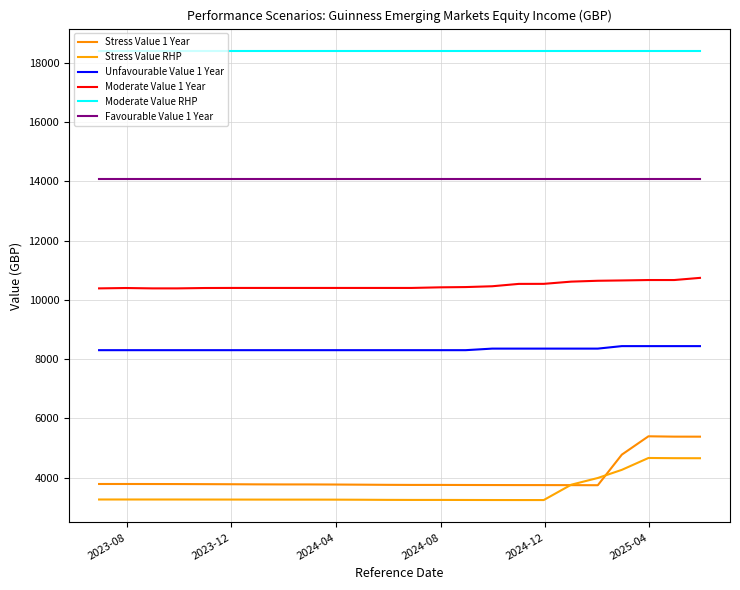

What is the sum of all Stress Value 1 Year values?

96155.2